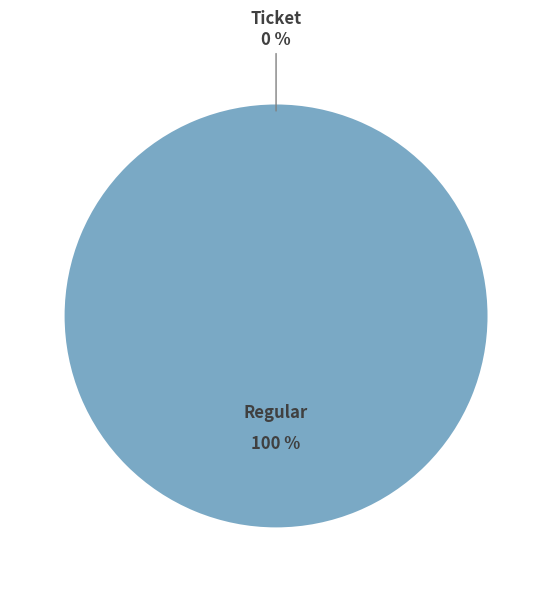

Is there a majority slice in this chart?

Yes